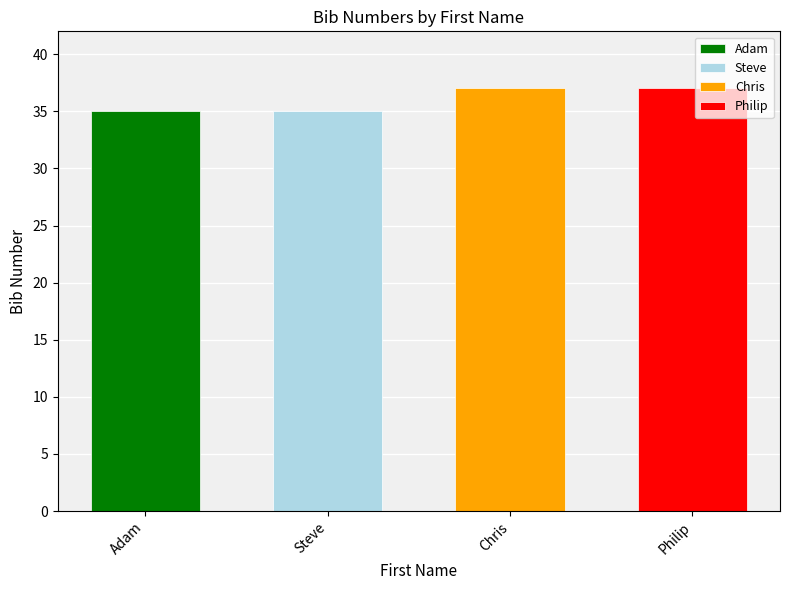

Does the chart contain stacked bars?

No